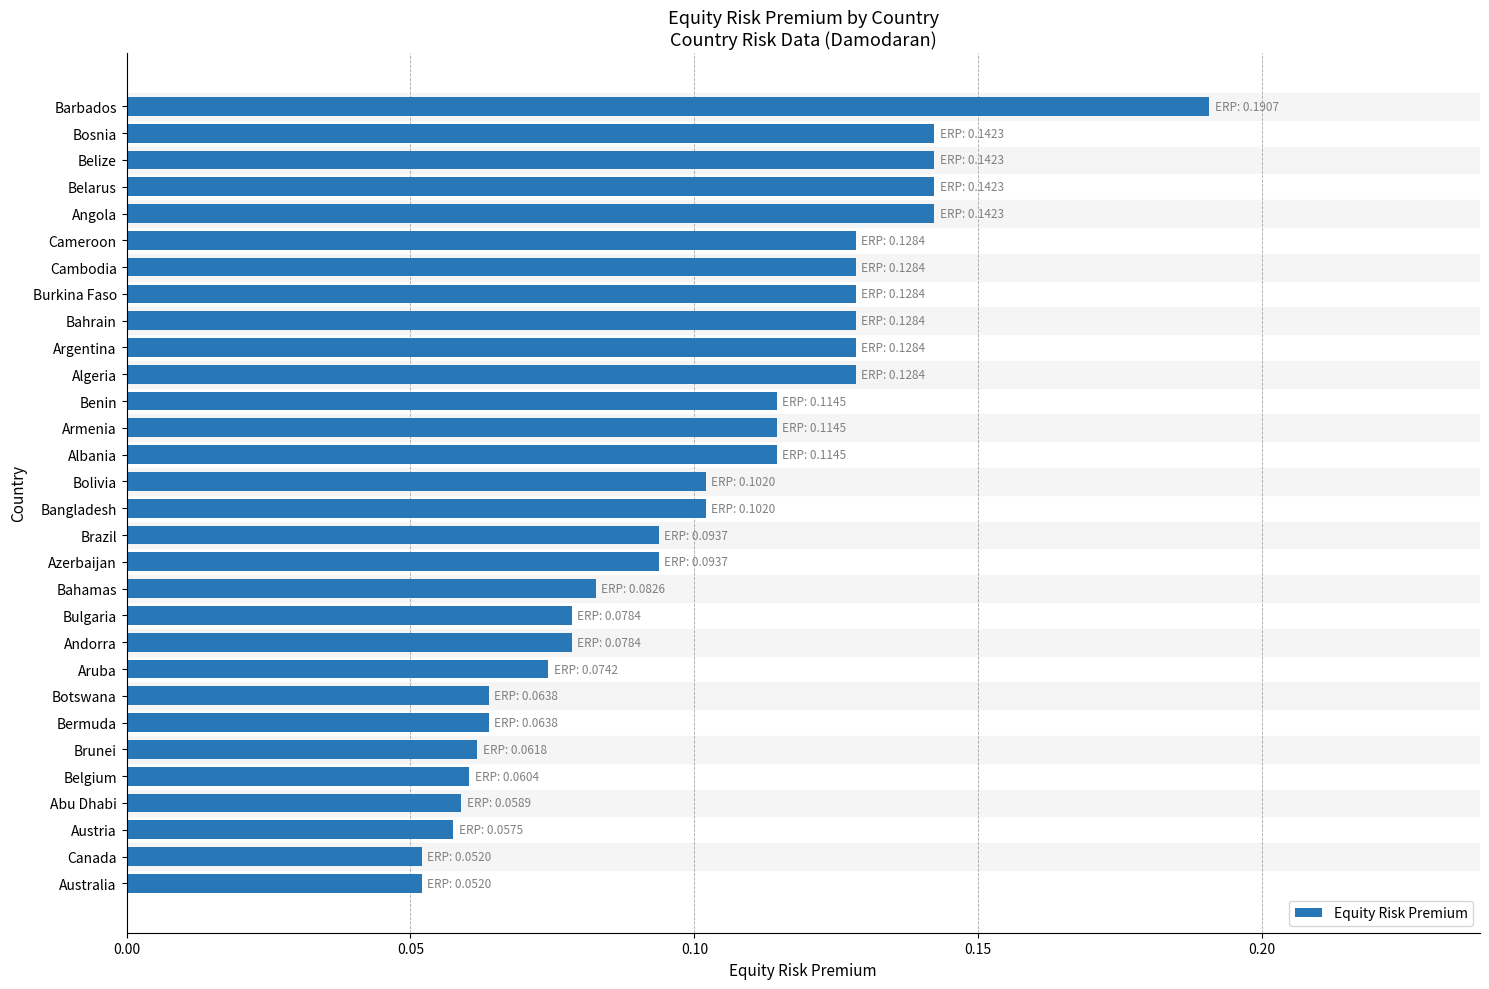

True or false: the data shows 0.0 at Belgium.

False